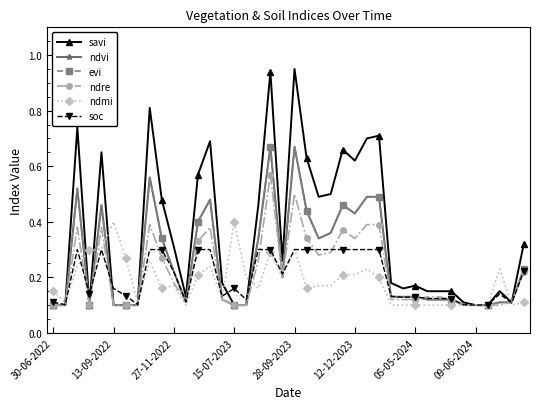

Does the chart have visible grid lines?

No